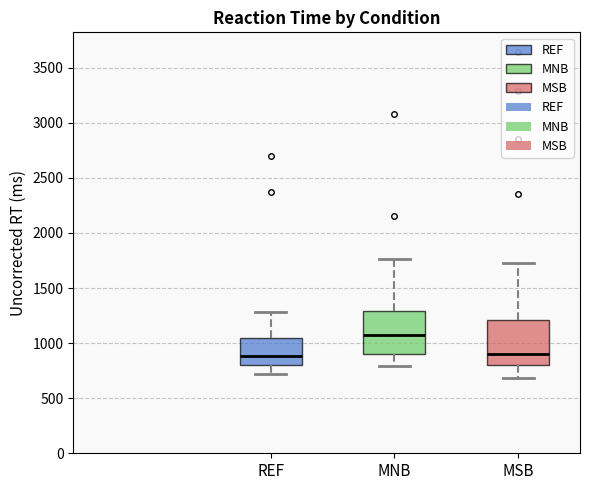

Reading left to right, read every box against the y-axis: the position of its median line, the range the box covers, and the ends of its whiskers. The values are not printed on the chart, so give them approximately, as read against the axis.

REF: median 900, box 800 to 1050, whiskers 700 to 1300
MNB: median 1050, box 900 to 1300, whiskers 800 to 1750
MSB: median 900, box 800 to 1200, whiskers 700 to 1750